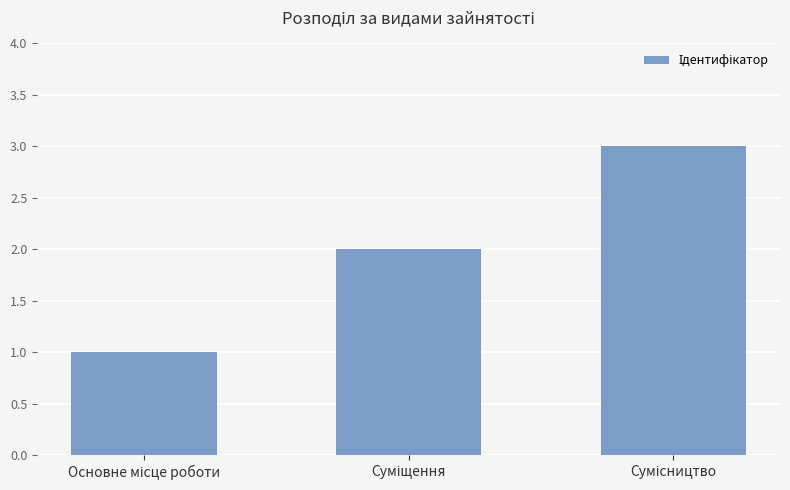

What is the greatest value displayed?

3